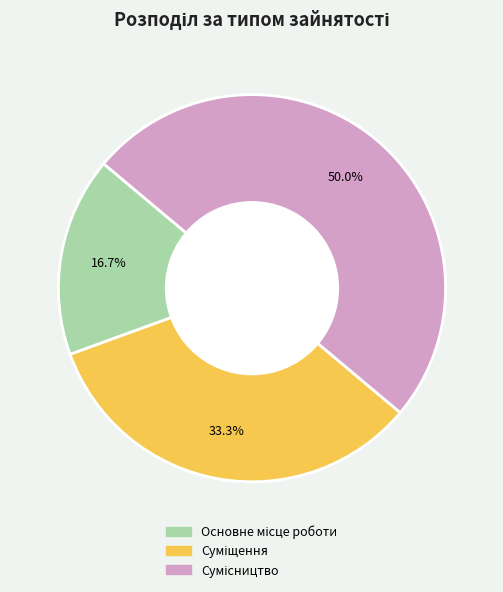

Is it true that Сумісництво is 61% of the pie?

False